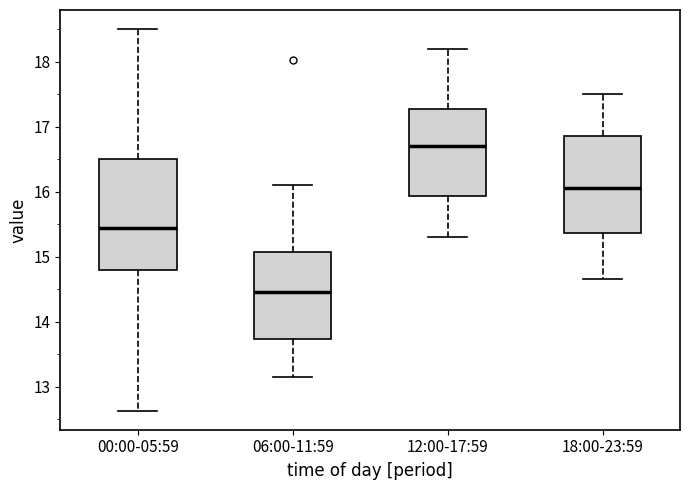

Reading left to right, transcribe this box plot: for each box, give where its median line is, the range the box spans, and where its two whiskers end, as read against the y-axis. The values are not printed on the chart, so give them approximately, as read against the axis.

00:00-05:59: median 15.4, box 14.8 to 16.5, whiskers 12.6 to 18.5
06:00-11:59: median 14.5, box 13.7 to 15.1, whiskers 13.2 to 16.1
12:00-17:59: median 16.7, box 15.9 to 17.3, whiskers 15.3 to 18.2
18:00-23:59: median 16.1, box 15.4 to 16.9, whiskers 14.7 to 17.5